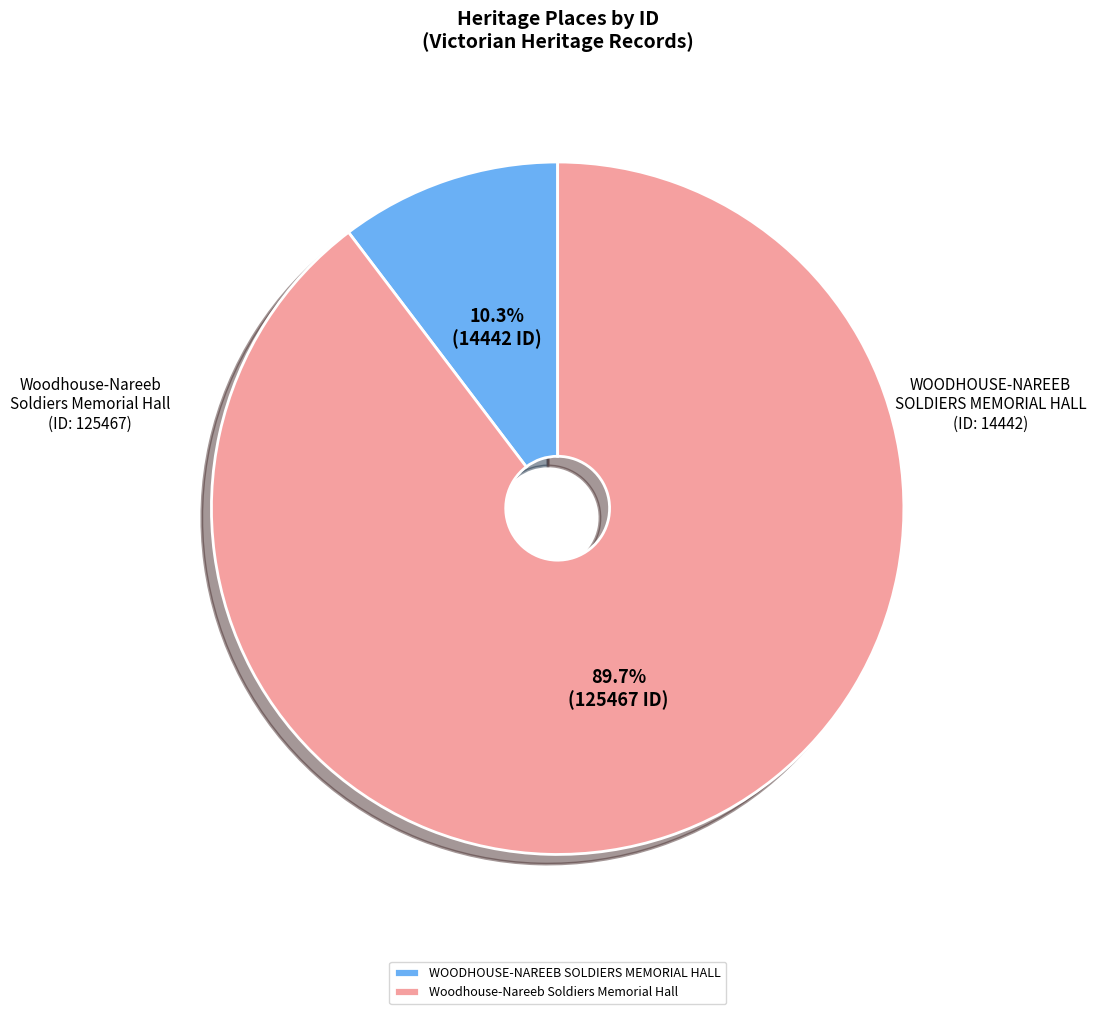

To the nearest percent, what portion does Woodhouse-Nareeb Soldiers Memorial Hall represent?

90%